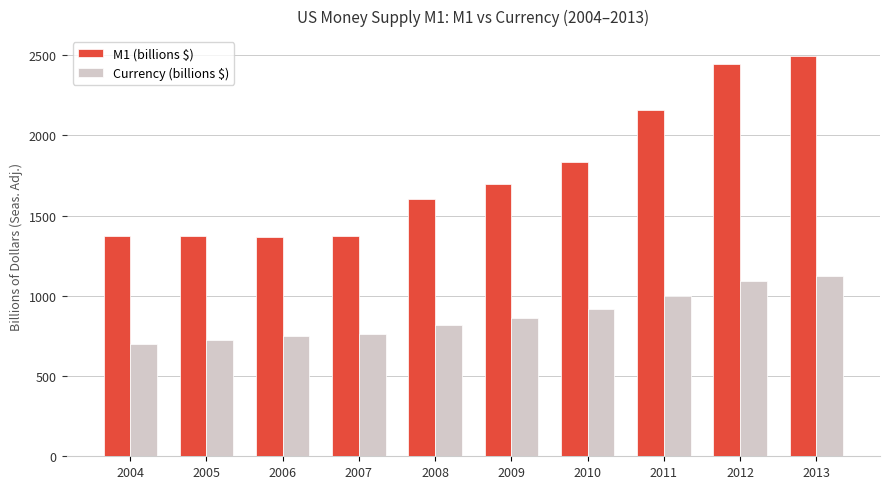

True or false: M1 (billions $) has a value of 1836.7 at 2010.

True